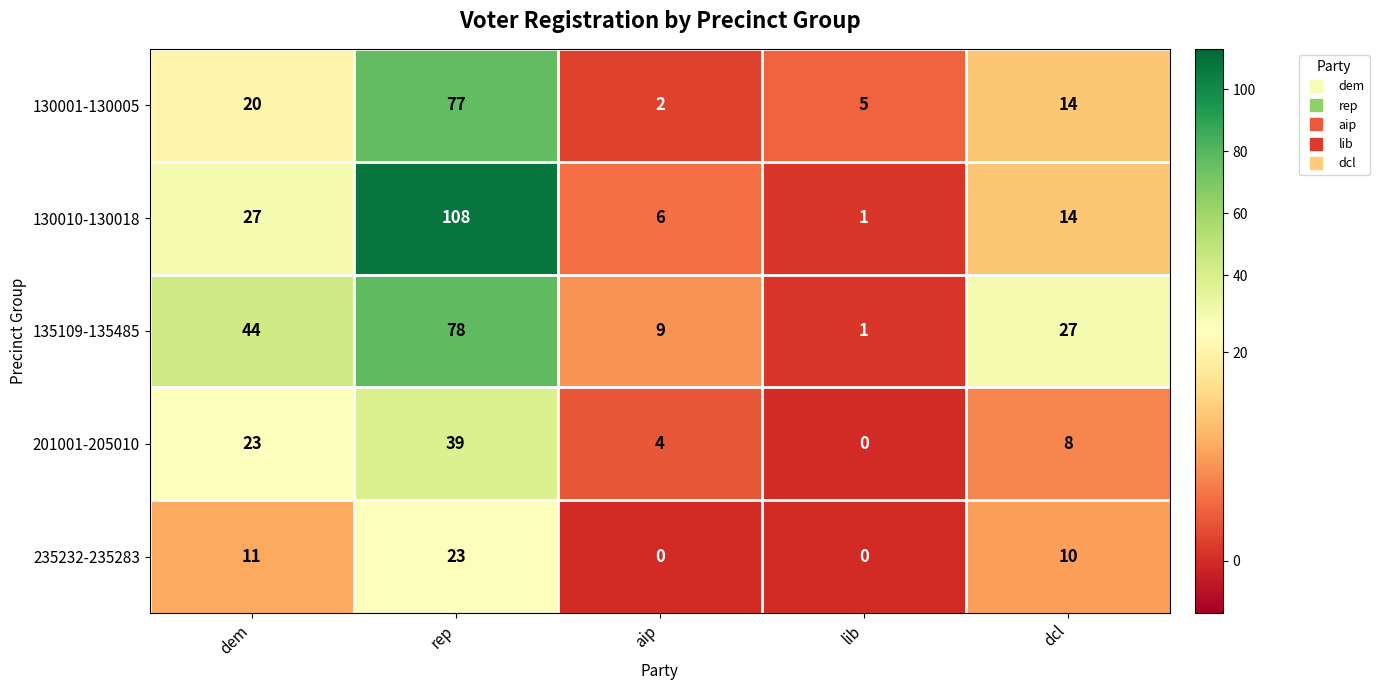

Rank the categories by 135109-135485 value from lowest to highest.

lib, aip, dcl, dem, rep